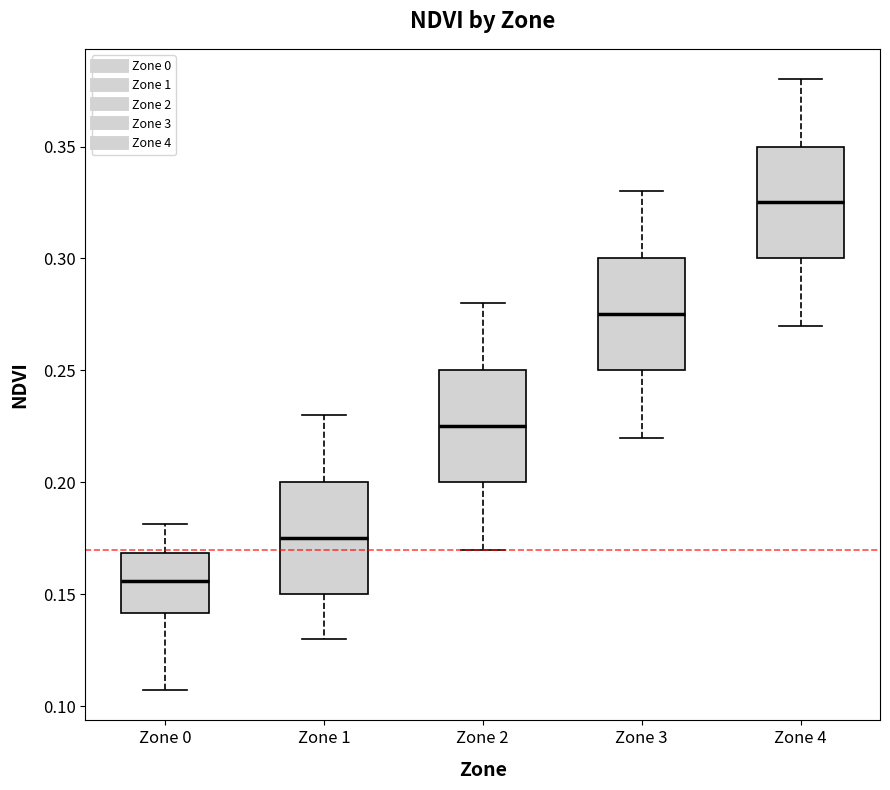

Reading left to right, transcribe this box plot: for each box, give where its median line is, the range the box spans, and where its two whiskers end, as read against the y-axis. The values are not printed on the chart, so give them approximately, as read against the axis.

Zone 0: median 0.155, box 0.140 to 0.170, whiskers 0.105 to 0.180
Zone 1: median 0.175, box 0.150 to 0.200, whiskers 0.130 to 0.230
Zone 2: median 0.225, box 0.200 to 0.250, whiskers 0.170 to 0.280
Zone 3: median 0.275, box 0.250 to 0.300, whiskers 0.220 to 0.330
Zone 4: median 0.325, box 0.300 to 0.350, whiskers 0.270 to 0.380